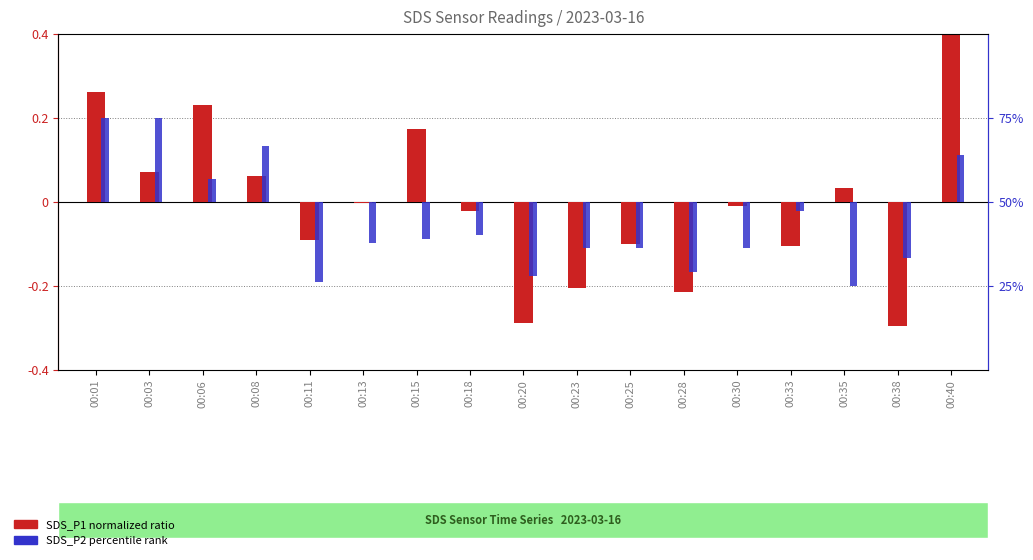

Read the SDS_P1 ratio value at 00:40.

0.5